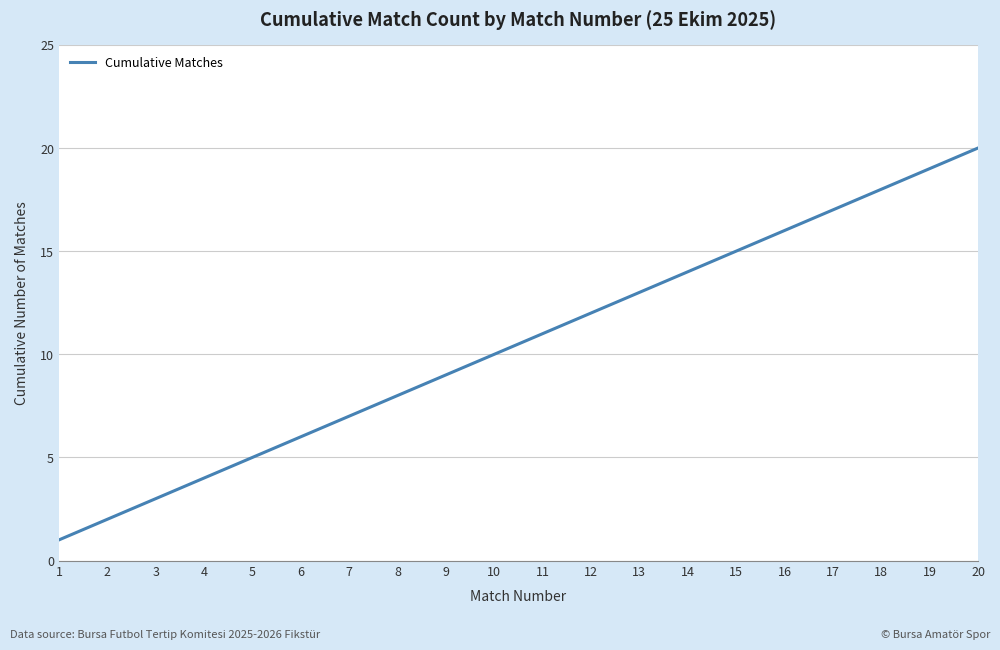

What is the greatest value displayed?

20